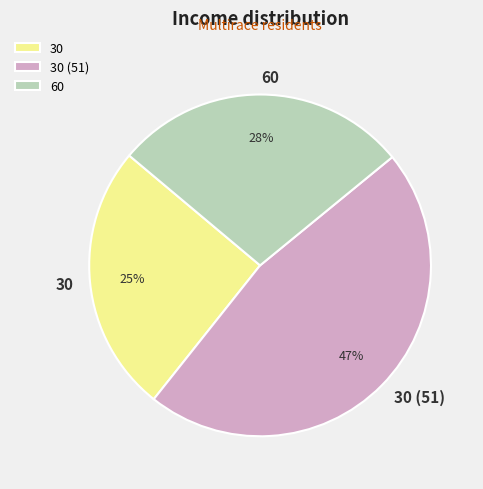

The 30 (51) slice represents 47% of the pie. True or false?

True